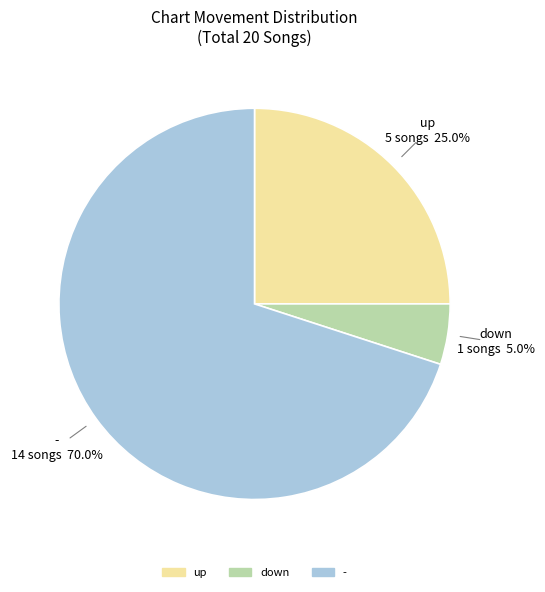

Is there a majority slice in this chart?

Yes